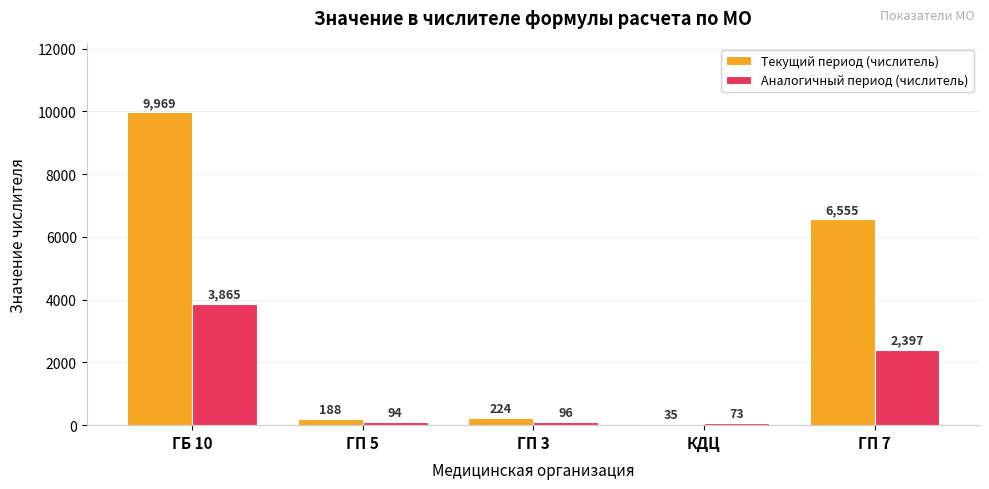

How many categories are shown in the chart?

5